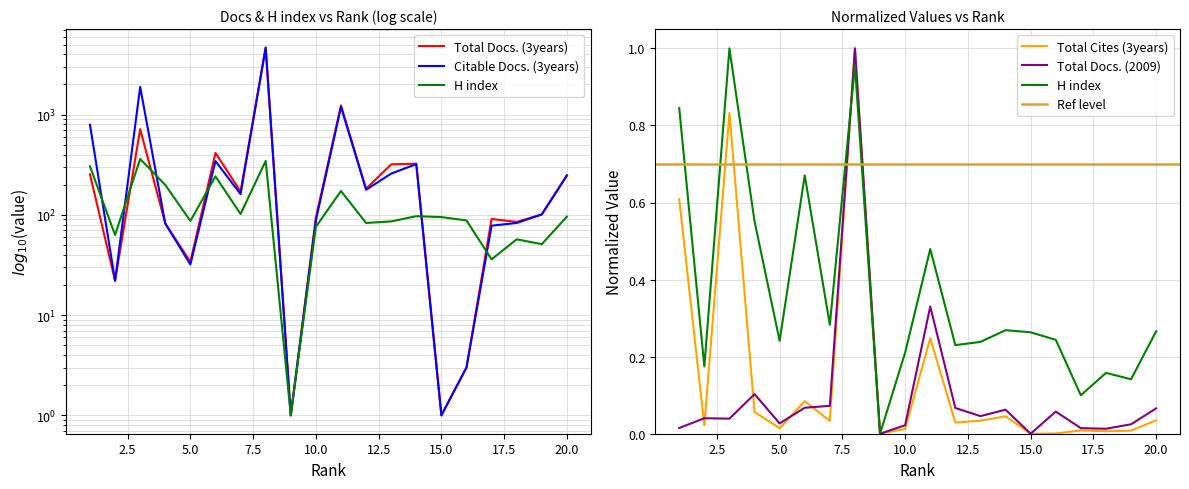

Is the value of Total Cites (3years) at 9 greater than the value of H index at 6?

No